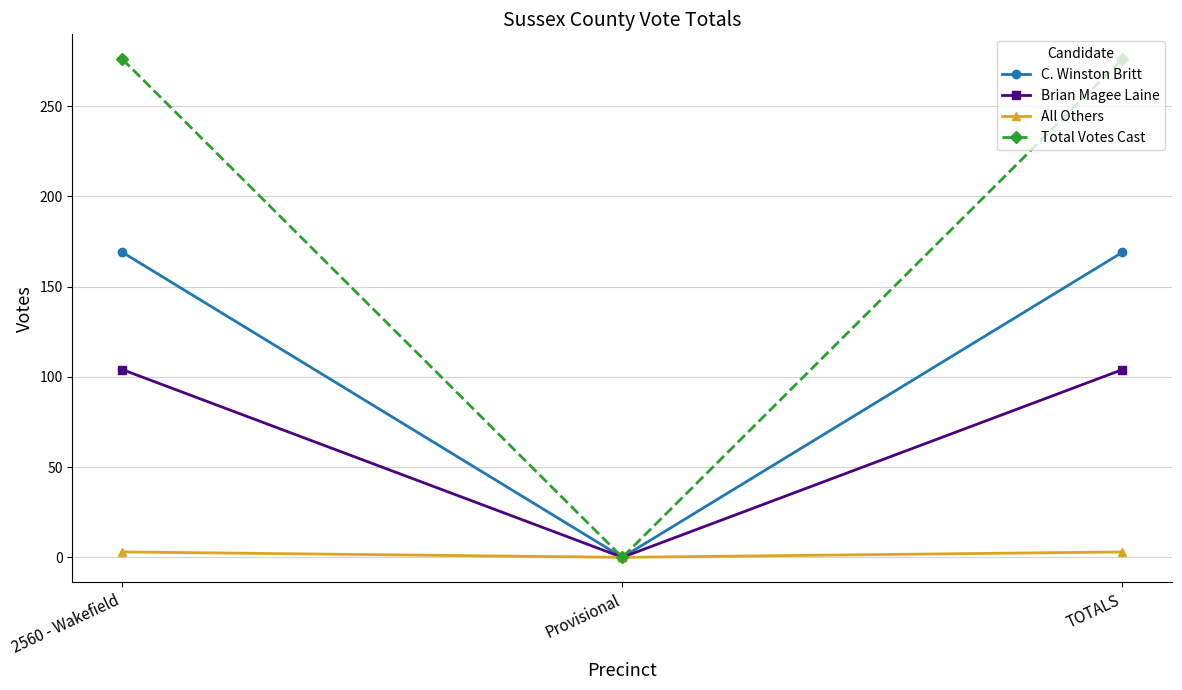

What is the difference between the C. Winston Britt values at TOTALS and Provisional?

169